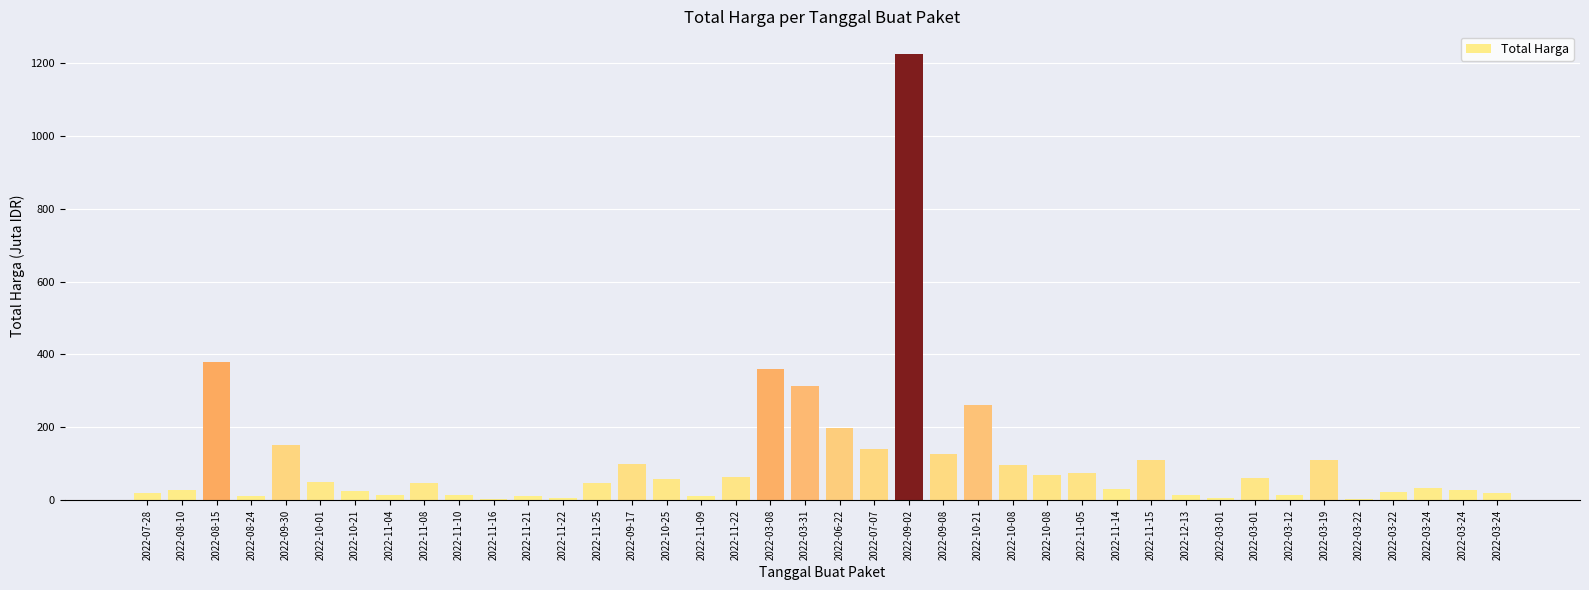

Reading left to right, transcribe all the data shown in this chart.

19.9	29.0	379.1	12.0	152.5	49.5	25.2	14.4	48.1	13.4	3.8	11.8	5.1	48.1	100.0	59.4	11.1	65.0	359.5	314.1	199.2	139.8	1224.7	127.0	262.1	98.0	70.0	75.9	30.8	110.0	14.8	6.9	59.9	15.8	110.4	2.4	23.7	34.1	27.7	21.2